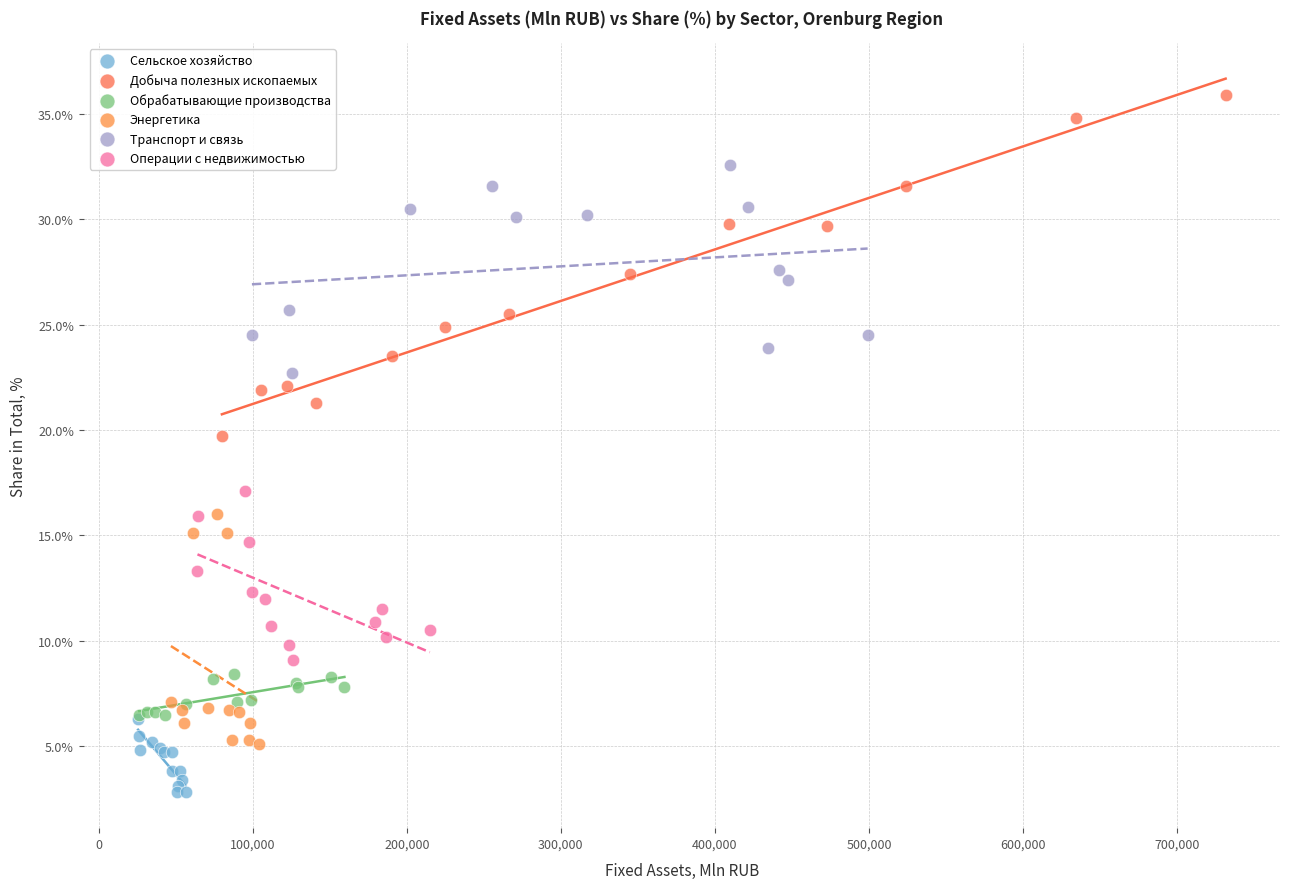

What are all the series names shown in the legend?

Сельское хозяйство, Добыча полезных ископаемых, Обрабатывающие производства, Энергетика, Транспорт и связь, Операции с недвижимостью